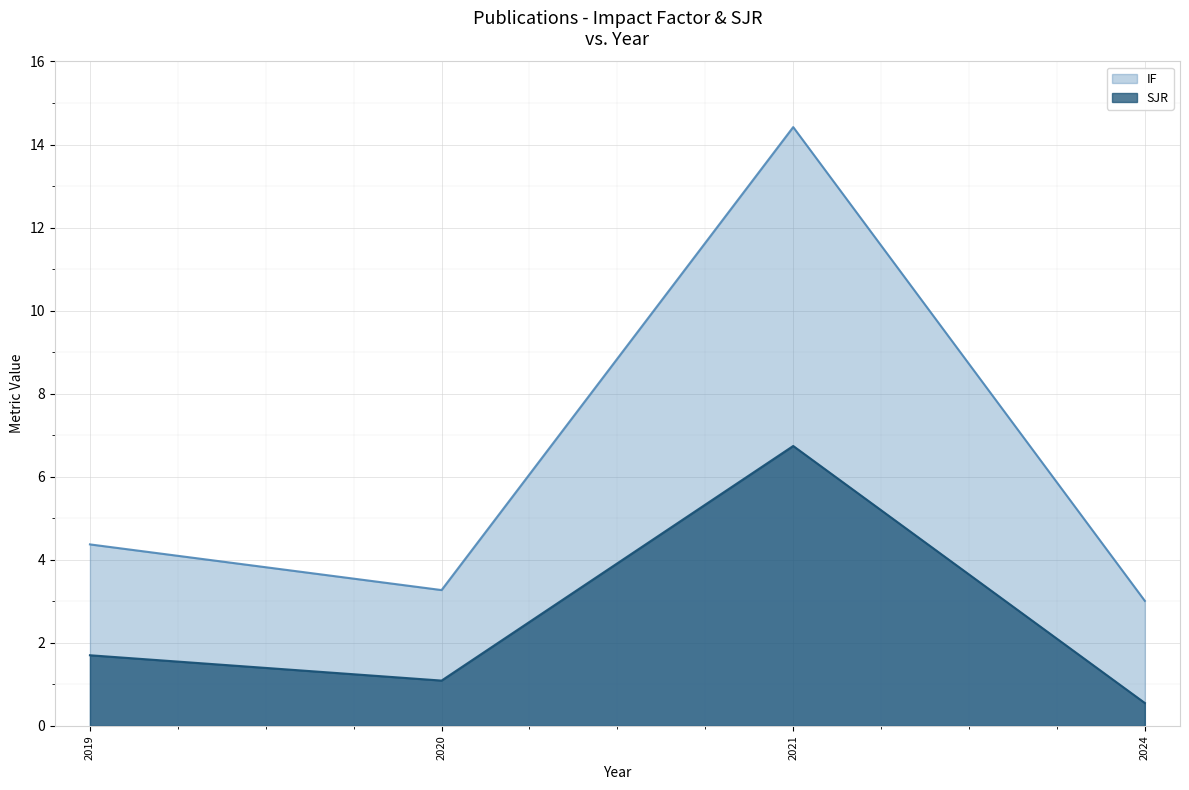

What is the difference between the highest and lowest values at 2019?

2.7